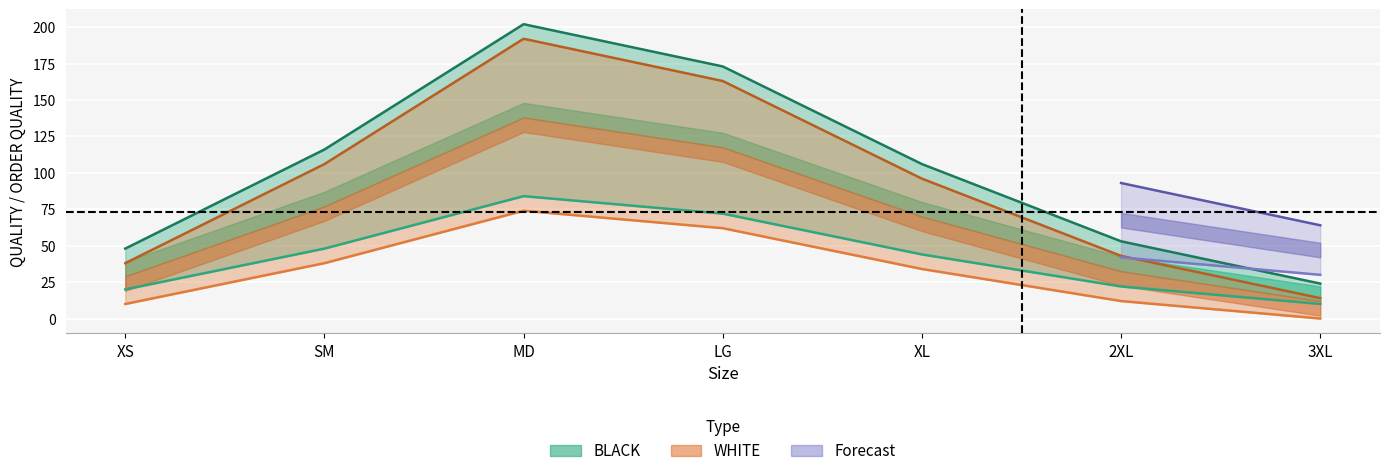

What is the difference between the BLACK values at 3XL and XS?

10